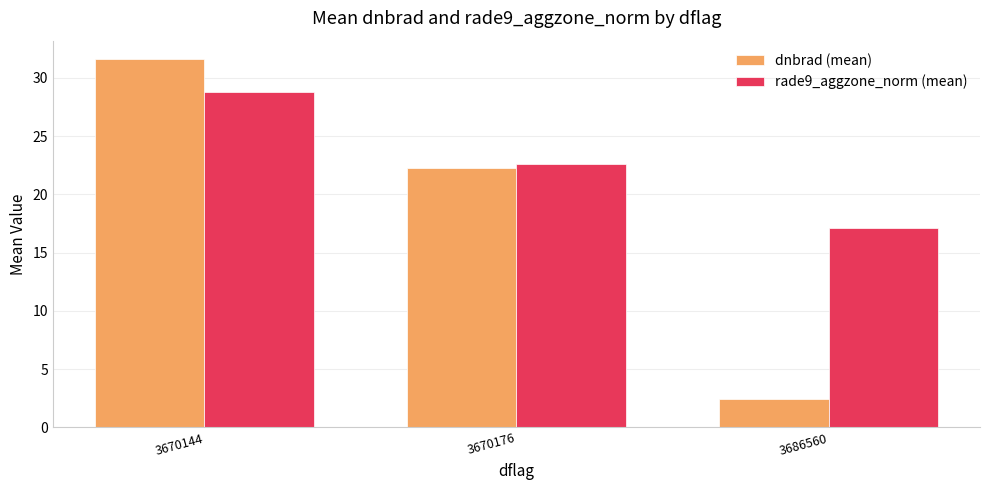

At which label does rade9_aggzone_norm (mean) first exceed 22?

3670144